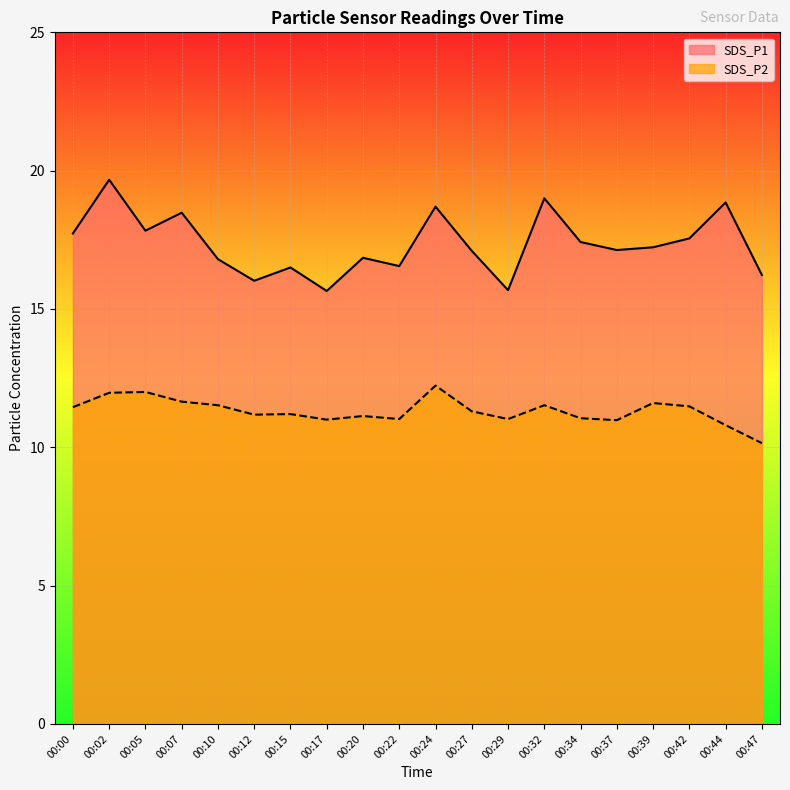

True or false: SDS_P2 and SDS_P1 cross at least once.

False